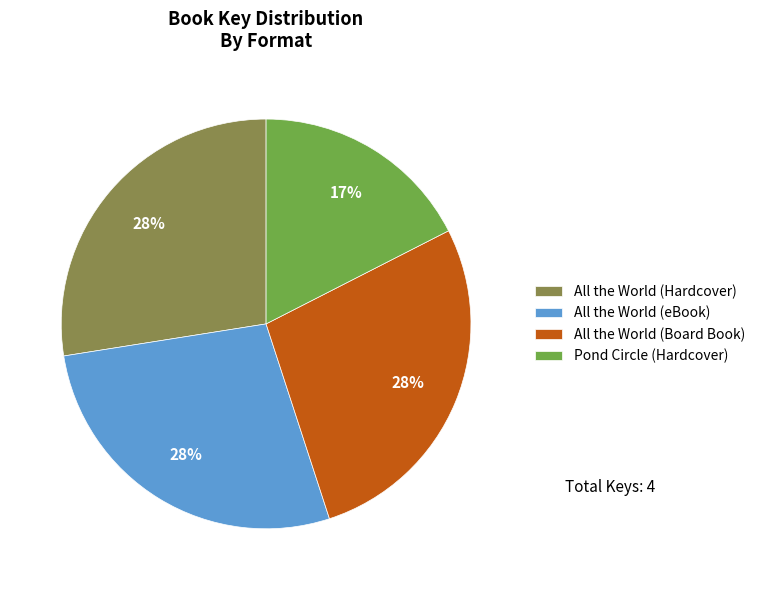

To the nearest percent, what is the average slice percentage?

25%